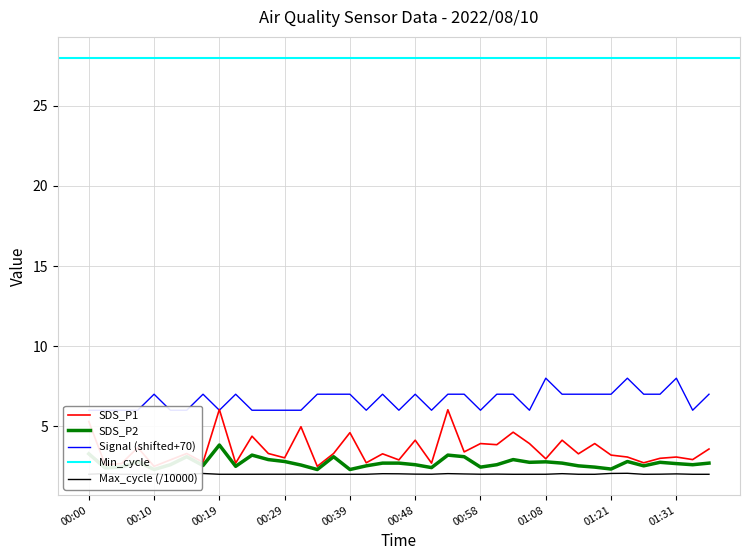

The Signal series shows 7.0 at 01:16. True or false?

True